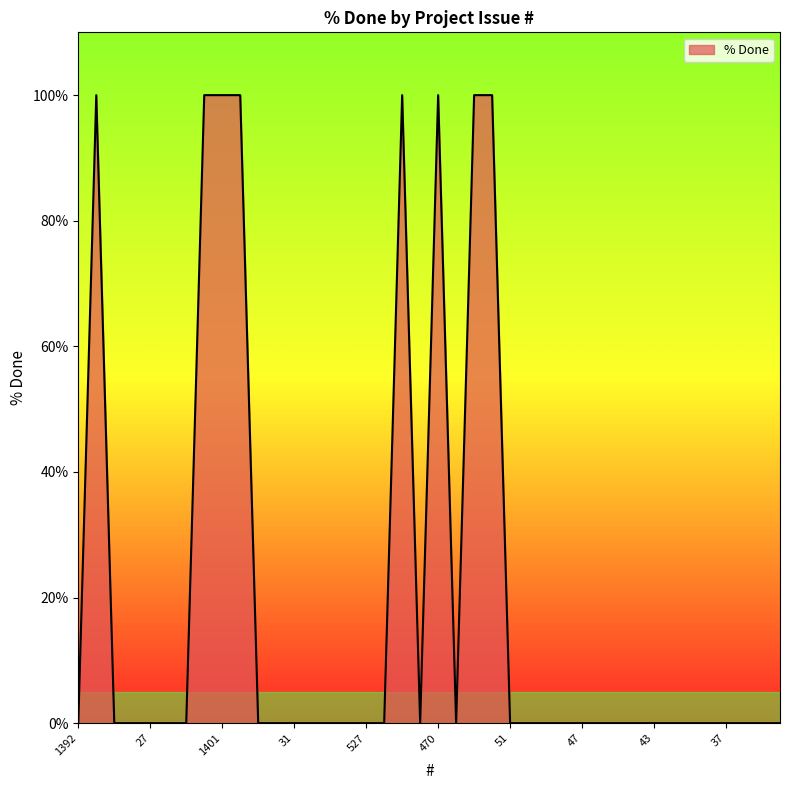

What is the difference between the maximum and minimum values?

100